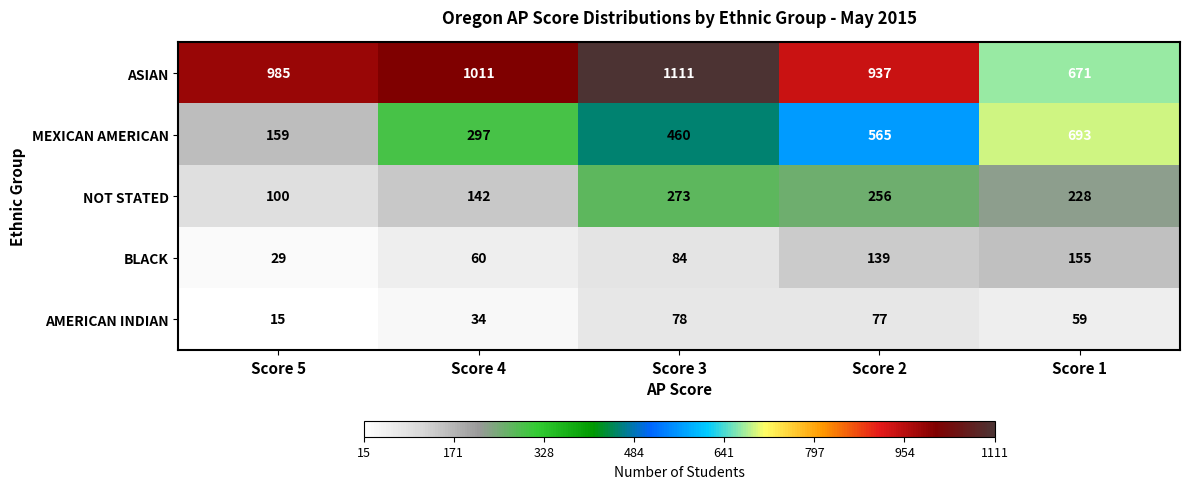

What is the total value across all series at Score 3?

2006